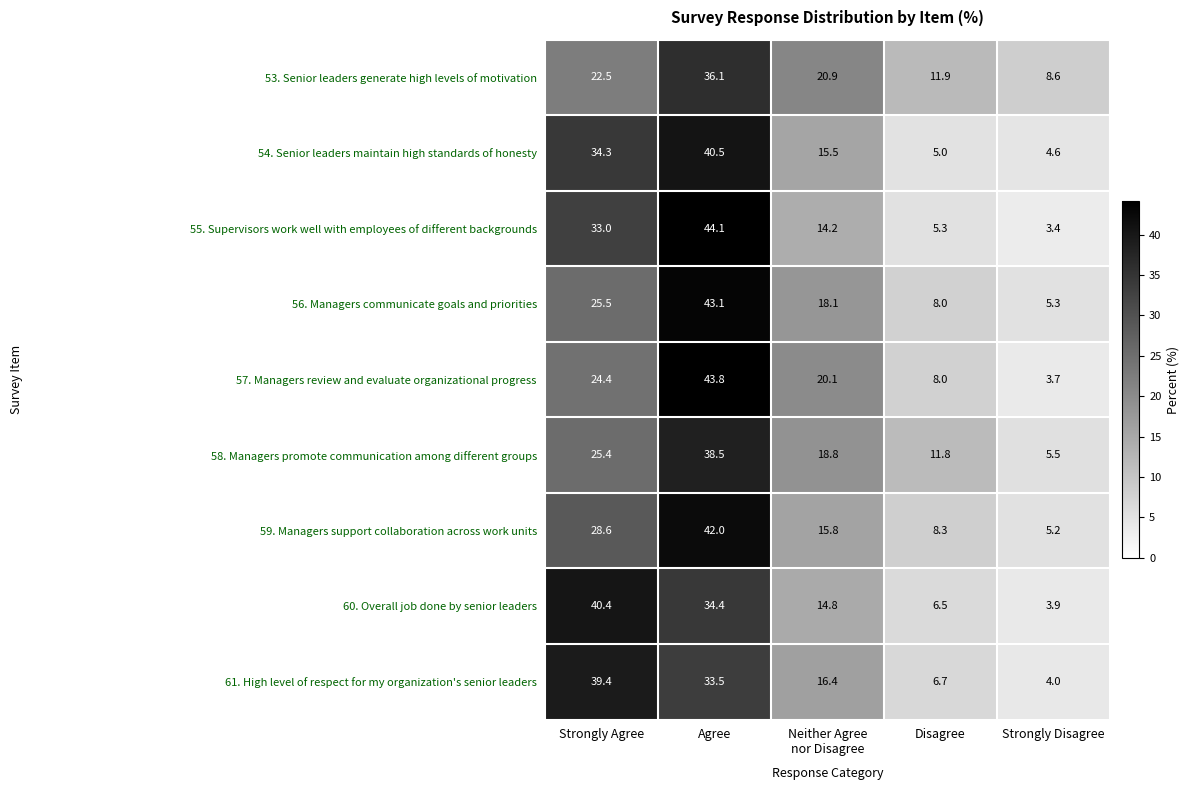

What is the highest value of the 61. High level of respect for my organization's senior leaders series?

39.4